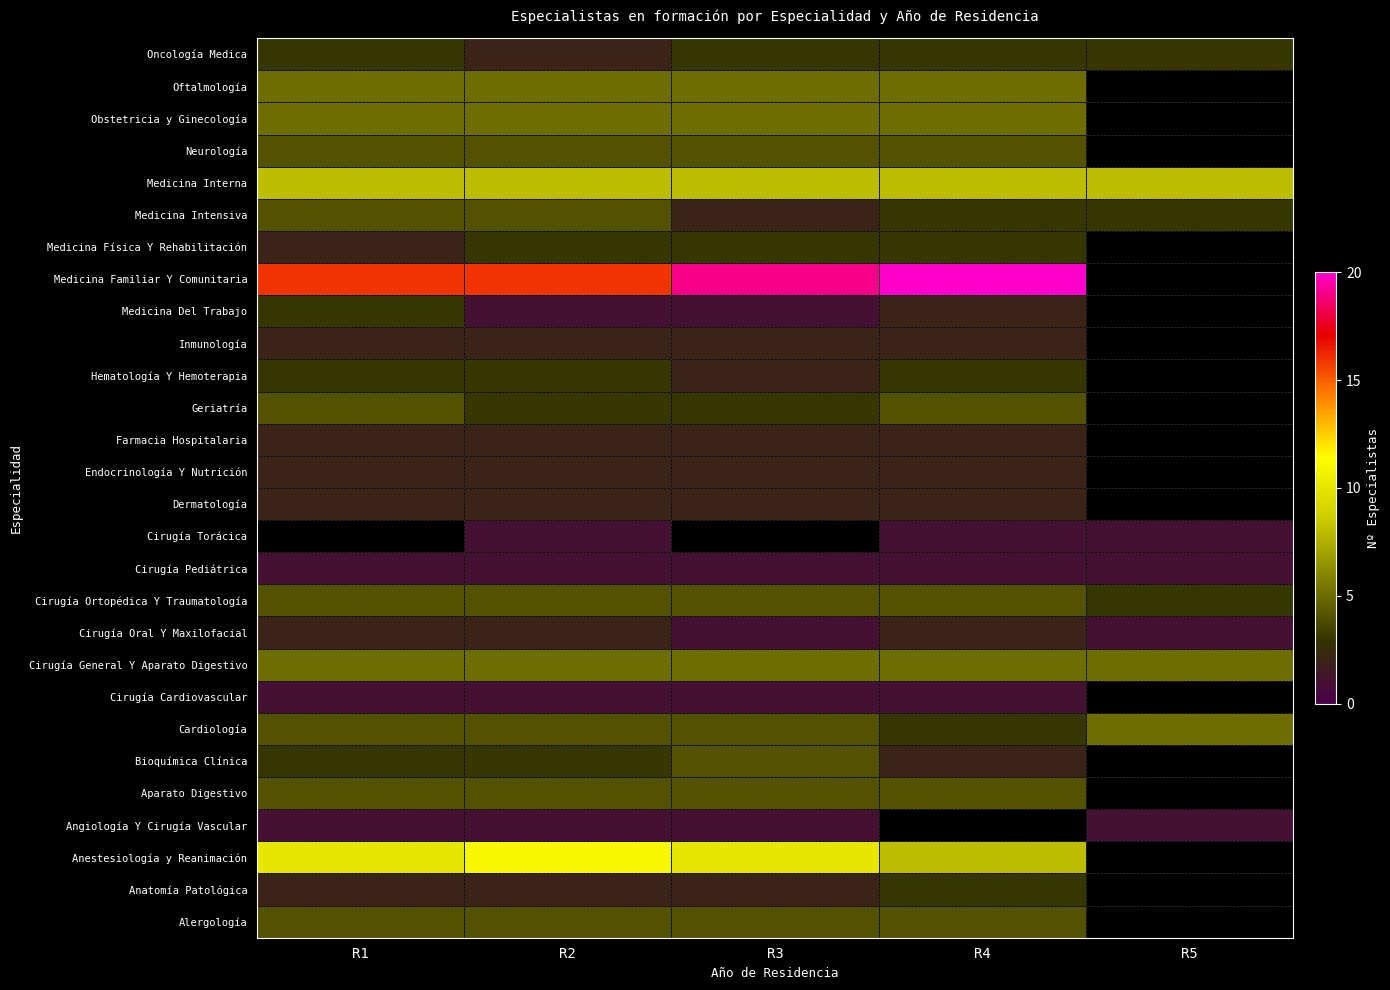

What is the maximum value for Oncología Medica?

3.0